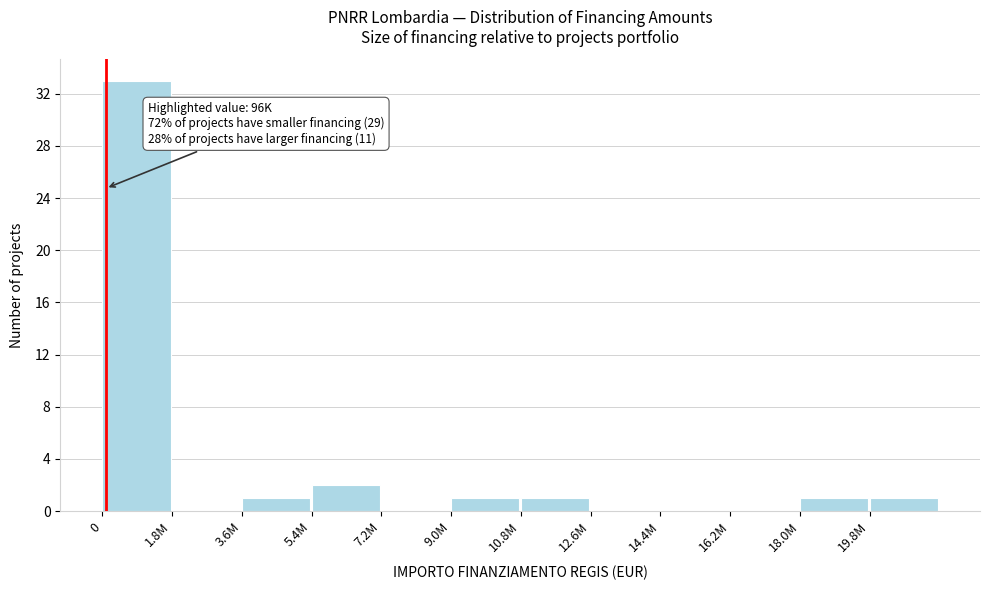

Reading left to right, transcribe all the data shown in this chart.

0=33	1.8M=0	3.6M=1	5.4M=2	7.2M=0	9.0M=1	10.8M=1	12.6M=0	14.4M=0	16.2M=0	18.0M=1	19.8M=1